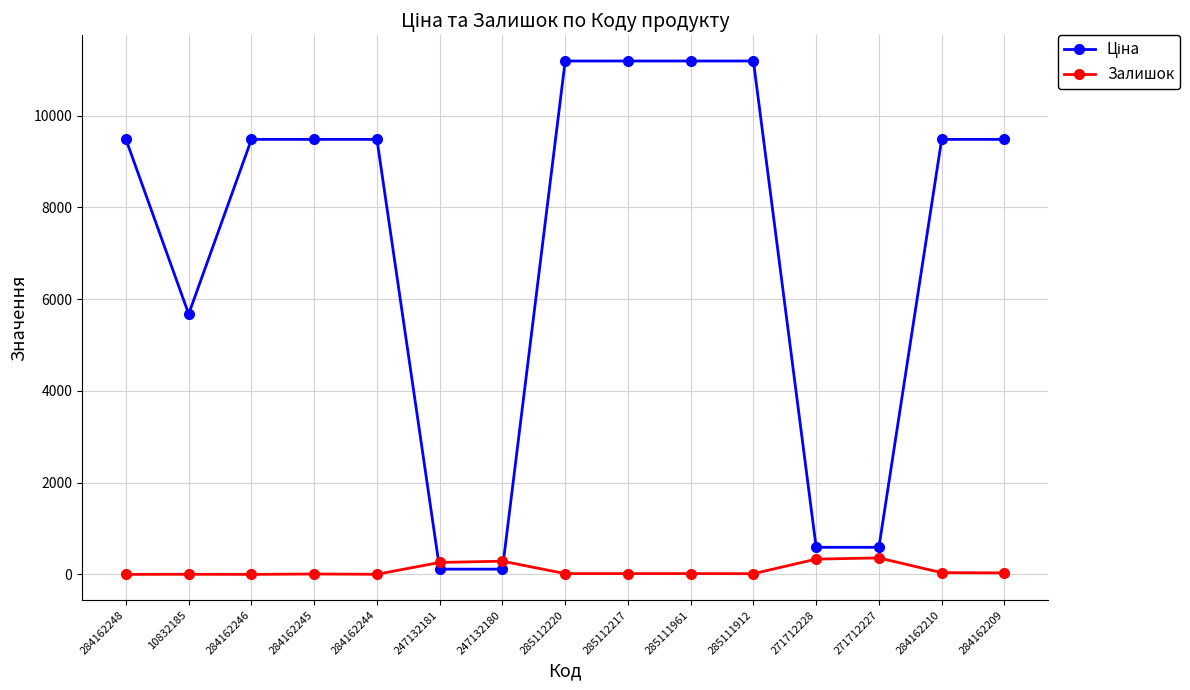

True or false: Залишок has more than 1 points higher than both neighbors.

True